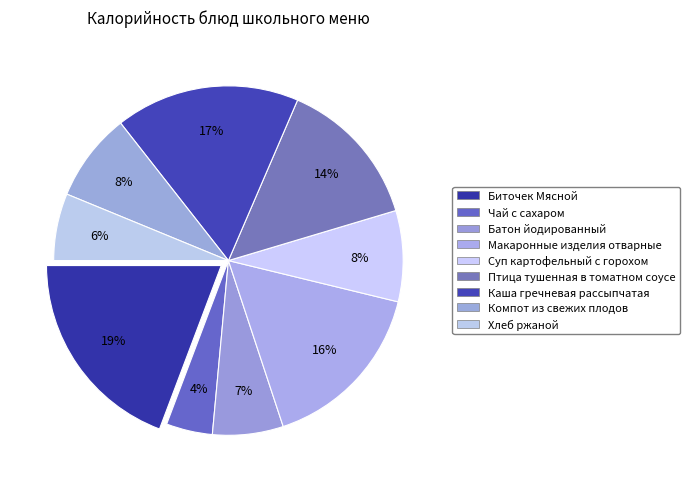

Rank the categories by value from highest to lowest.

Биточек Мясной, Каша гречневая рассыпчатая, Макаронные изделия отварные, Птица тушенная в томатном соусе, Суп картофельный с горохом, Компот из свежих плодов, Батон йодированный, Хлеб ржаной, Чай с сахаром